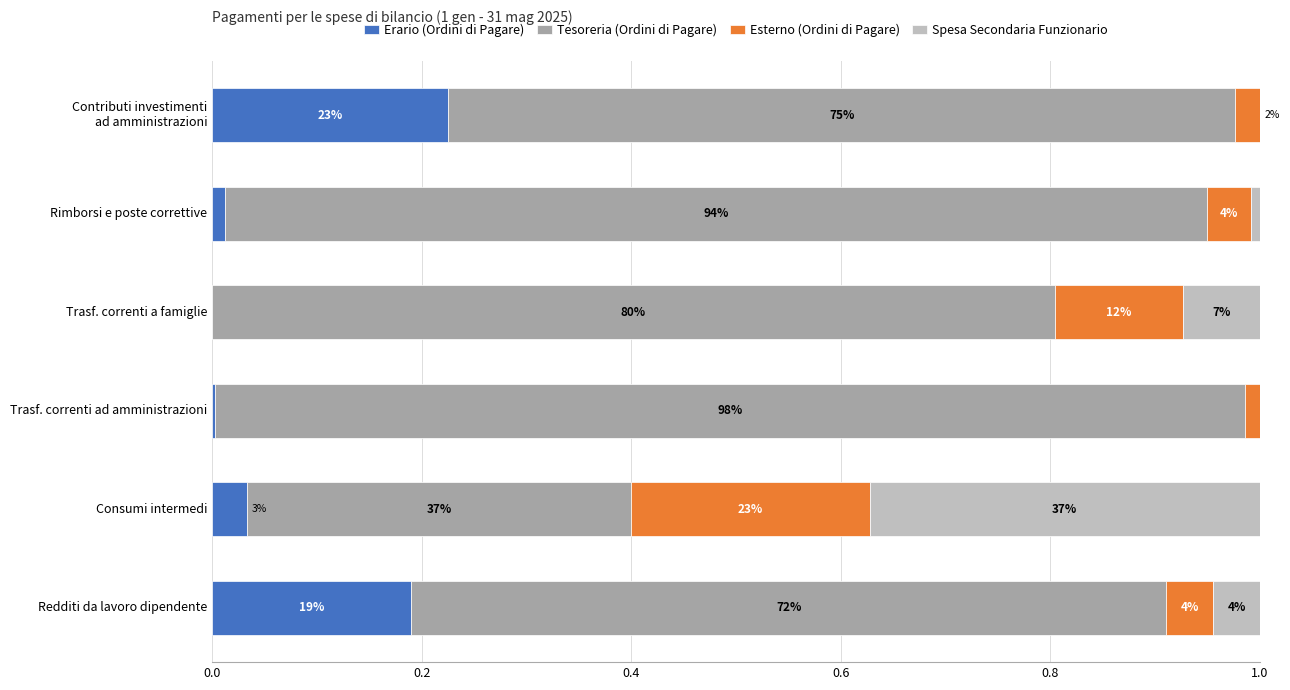

What is the difference between the second highest and minimum values in the Erario (Ordini di Pagare) series?

18.9